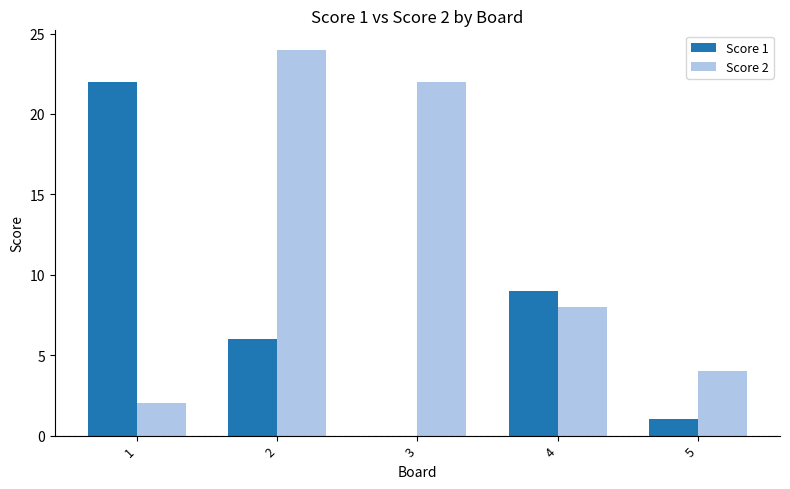

What is the total value across all series at 3?

22